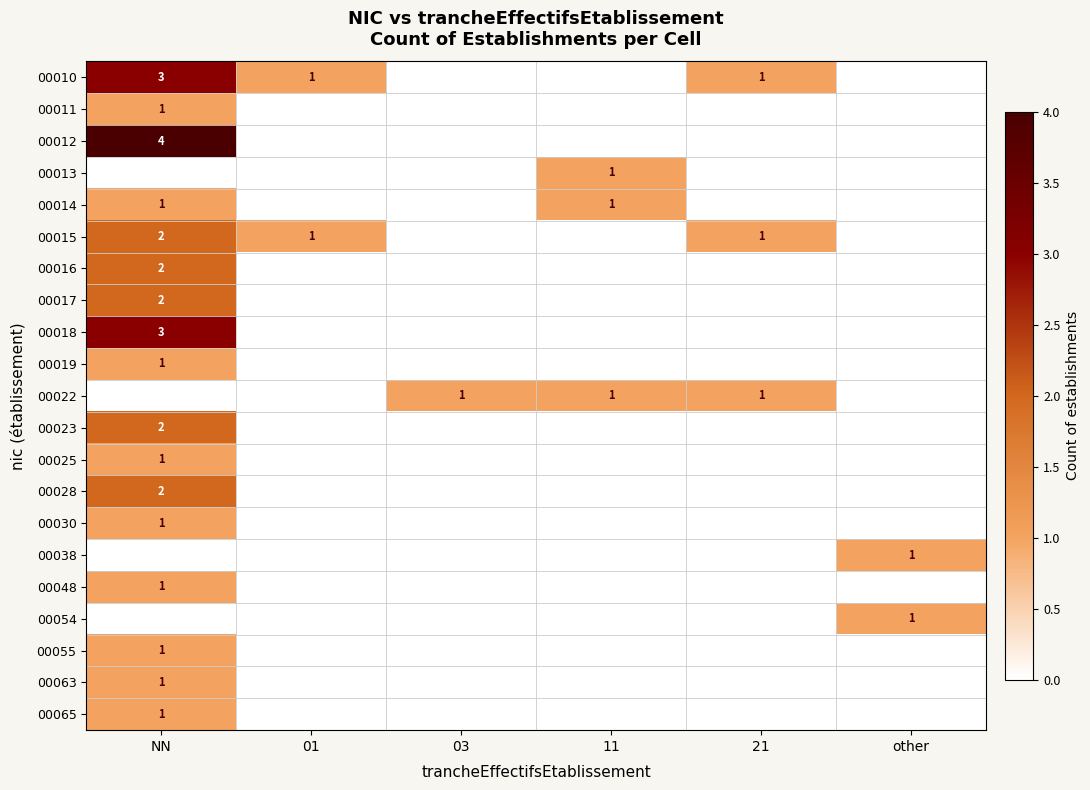

Is it true that 00011 equals 1 at NN?

True